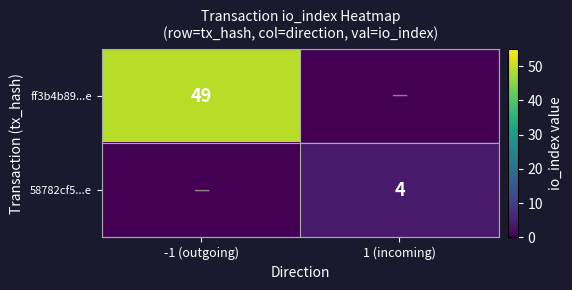

The value of ff3b4b89...e at -1 (outgoing) is 49. True or false?

True